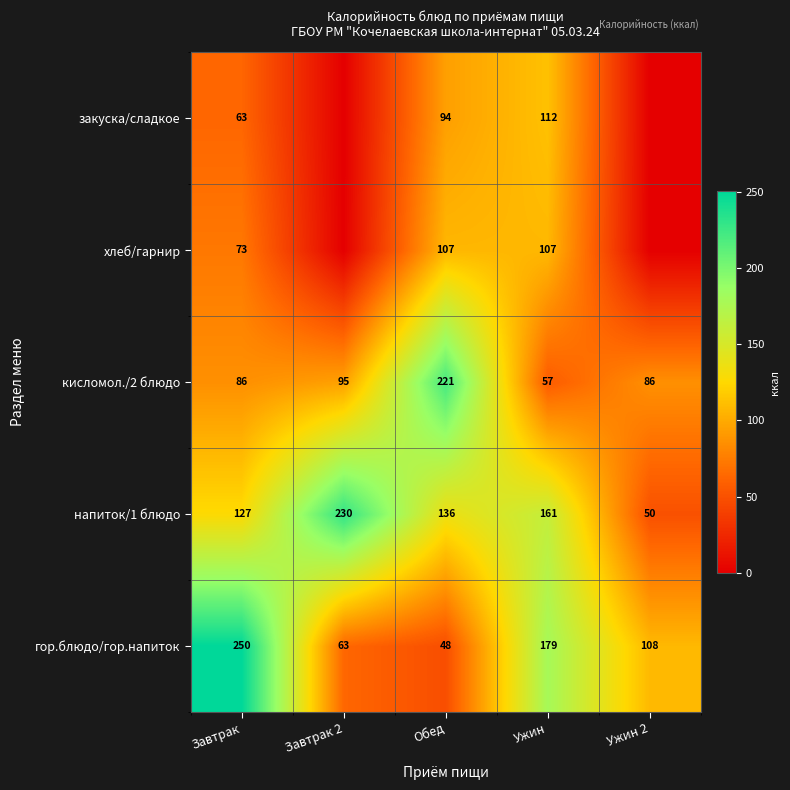

How many categories are shown in the chart?

5